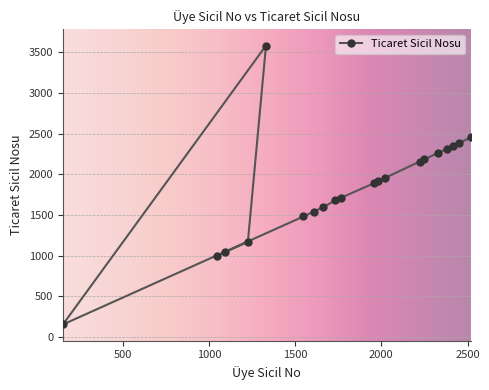

Reading left to right, list all the values displayed in this chart.

1045=992	1092=1040	1226=1170	1331=3583	153=153	1548=1481	1609=1542	1661=1594	1733=1679	1767=1712	1958=1891	1981=1914	2019=1953	2223=2157	2250=2184	2327=2261	2379=2313	2418=2352	2448=2382	2519=2453